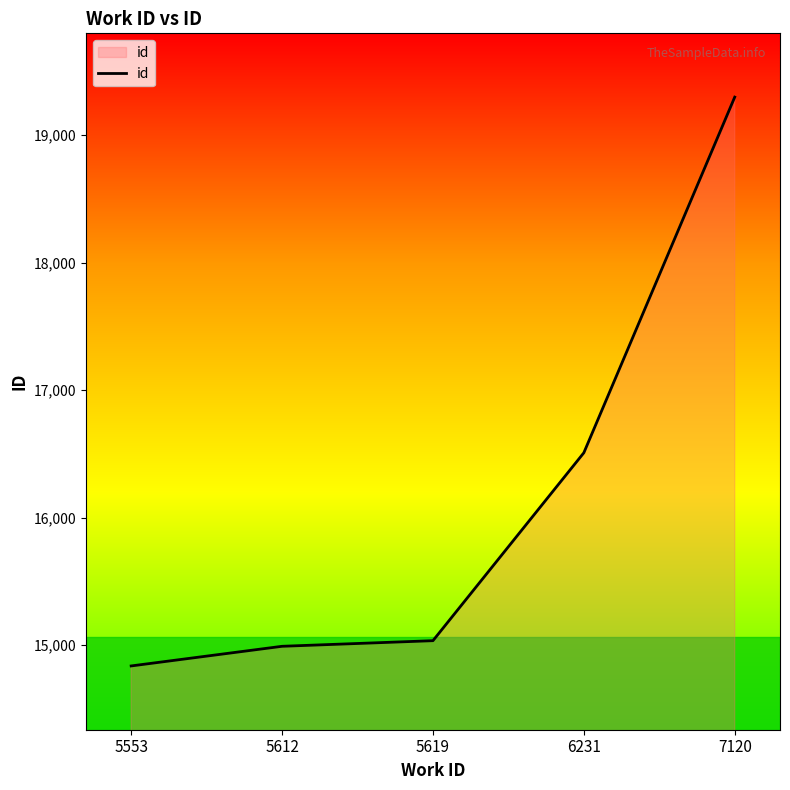

Does the chart display data point markers on the line(s)?

No